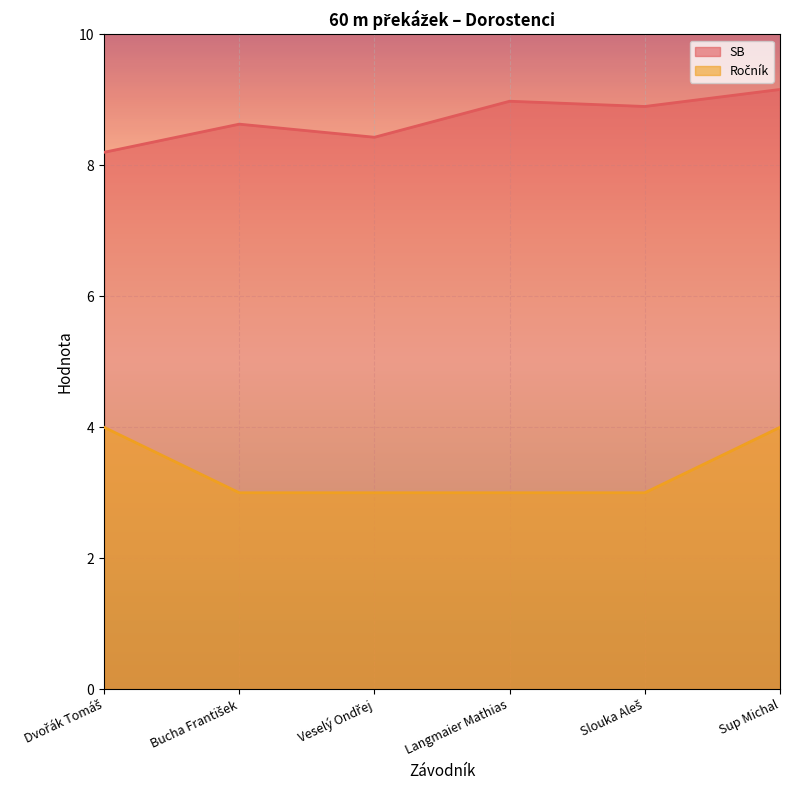

What is the sum of the SB values at Slouka Aleš and Veselý Ondřej?

17.3